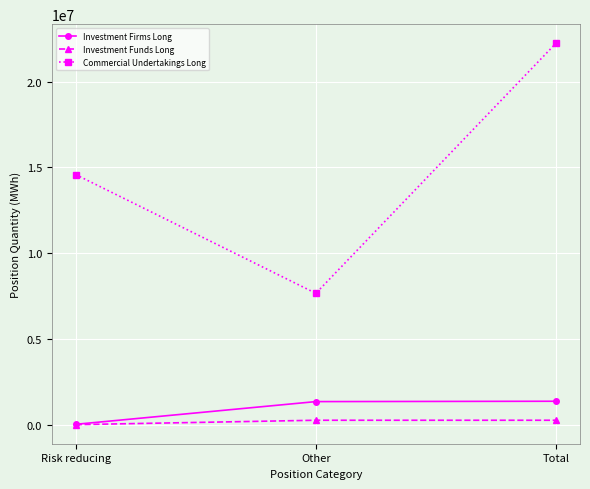

What value does the Commercial Undertakings Long series have at Other?

7657776